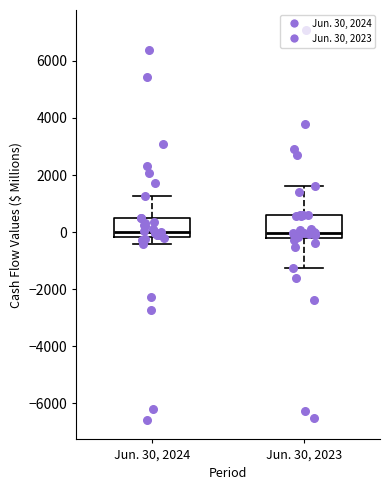

Reading left to right, read every box against the y-axis: the position of its median line, the range the box covers, and the ends of its whiskers. The values are not printed on the chart, so give them approximately, as read against the axis.

Jun. 30, 2024: median 0, box -200 to 400, whiskers -400 to 1200
Jun. 30, 2023: median 0, box -200 to 600, whiskers -1200 to 1600